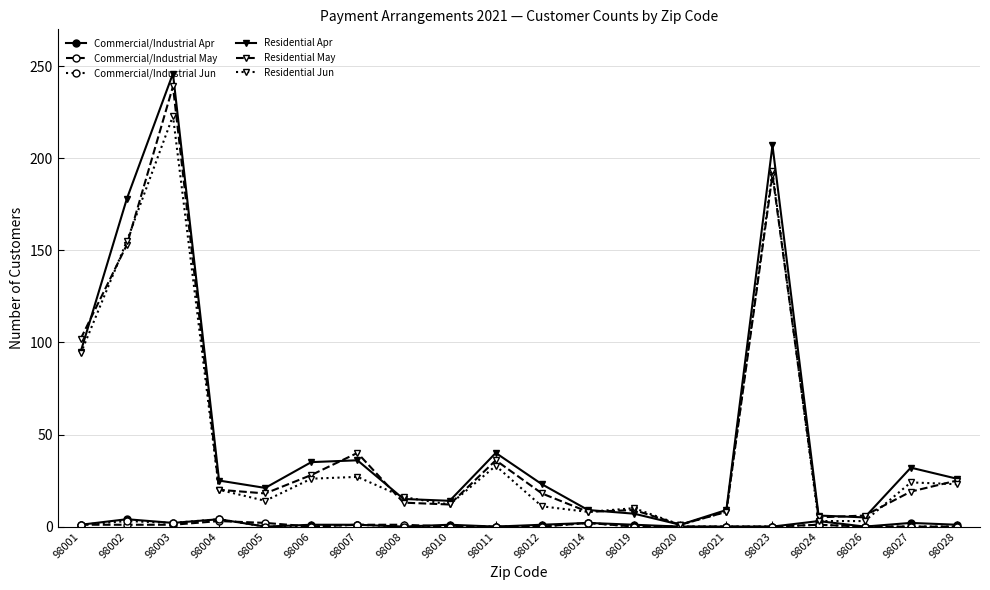

Does the chart have visible grid lines?

Yes